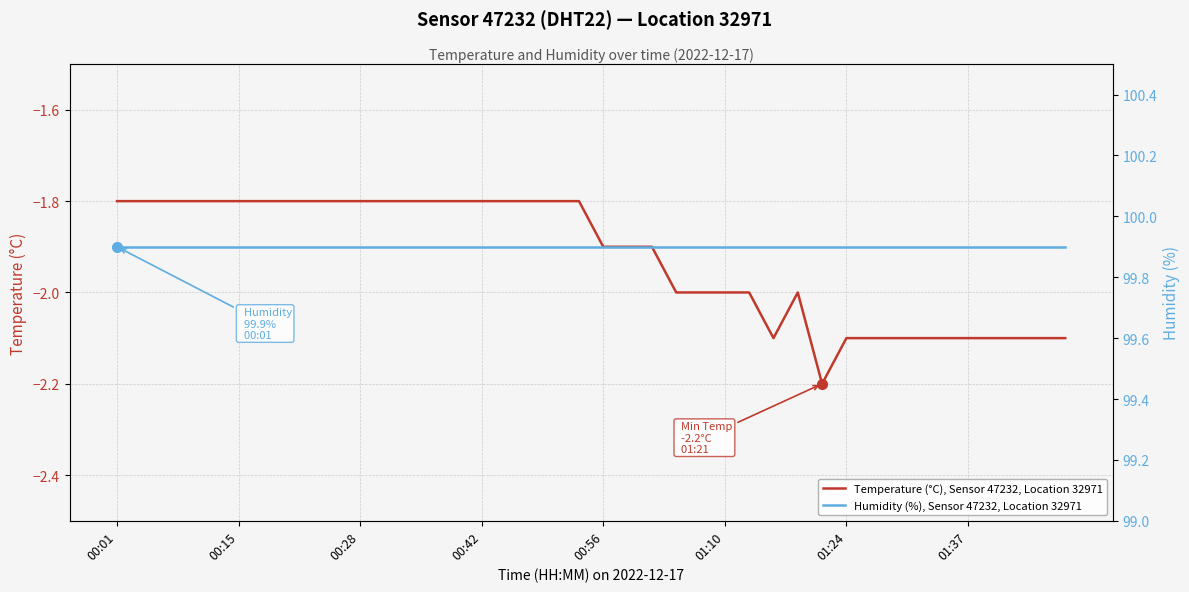

What are all the series names shown in the legend?

Temperature (°C), Sensor 47232, Location 32971, Humidity (%), Sensor 47232, Location 32971